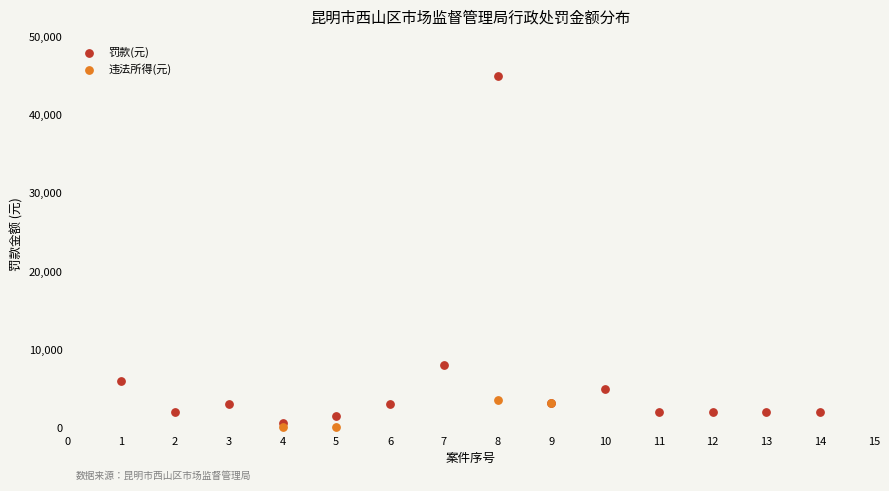

Which series has the largest Y range (max minus min)?

罚款(元)